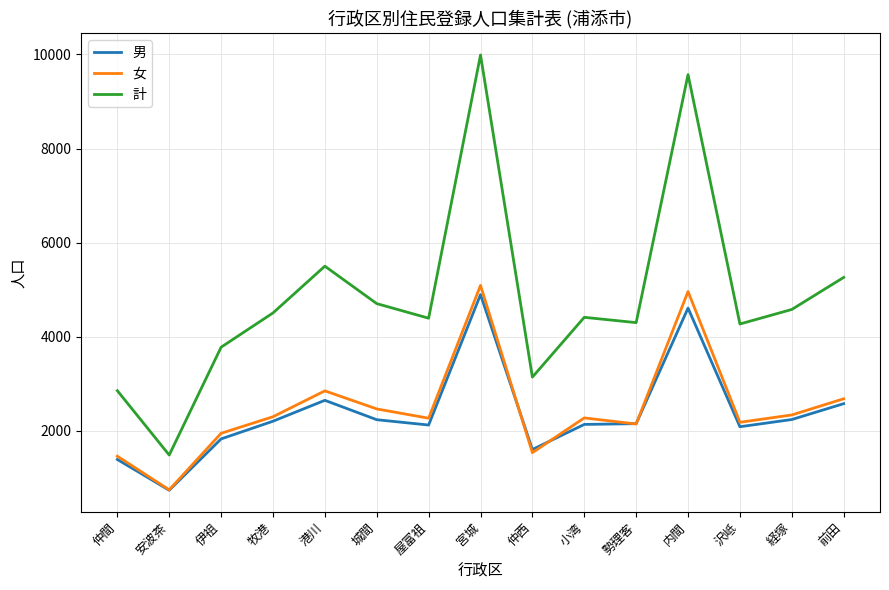

True or false: 女 has a value of 7779 at 宮城.

False